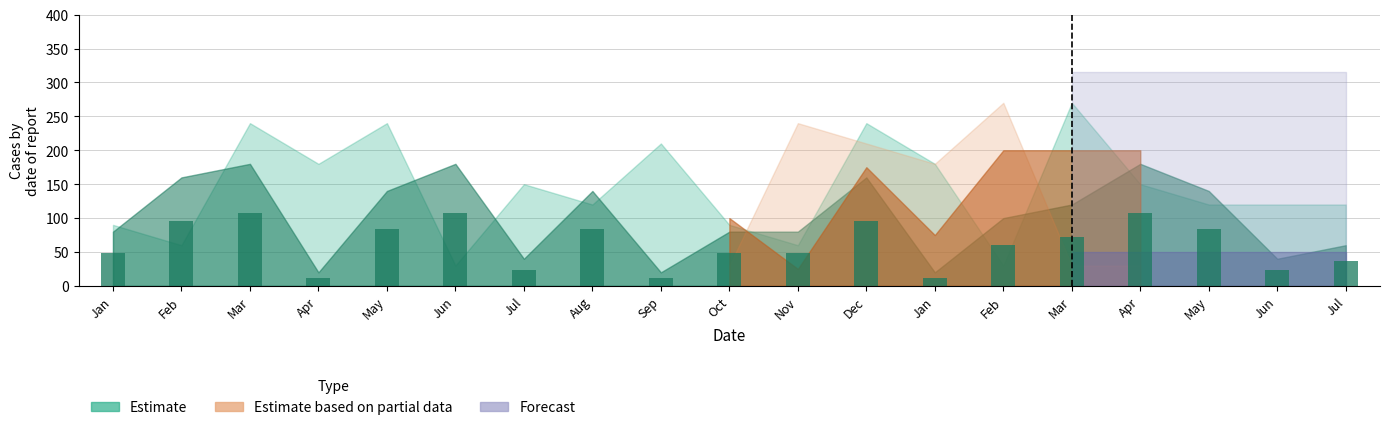

Reading left to right, transcribe all the data shown in this chart.

Jan=48	Feb=96	Mar=108	Apr=12	May=84	Jun=108	Jul=24	Aug=84	Sep=12	Oct=48	Nov=48	Dec=96	Jan=12	Feb=60	Mar=72	Apr=108	May=84	Jun=24	Jul=36